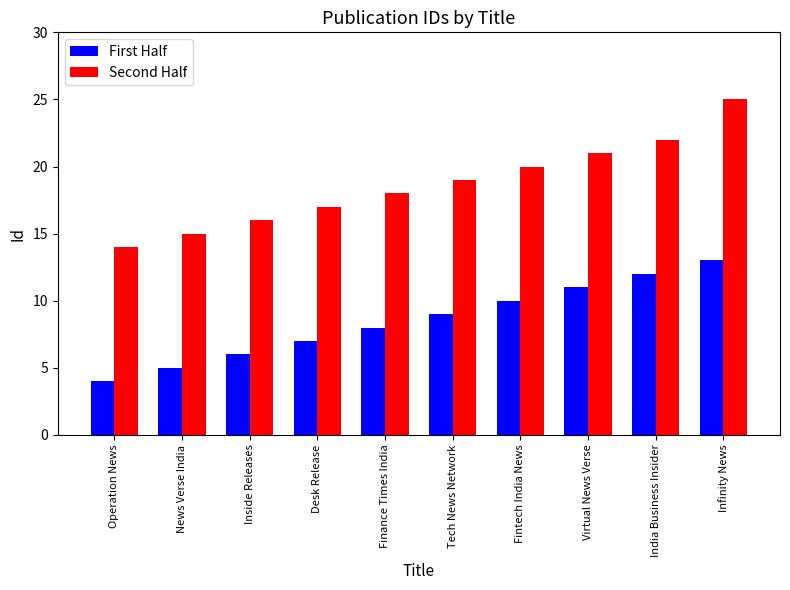

What is the spread (max minus min) of values at Operation News?

10